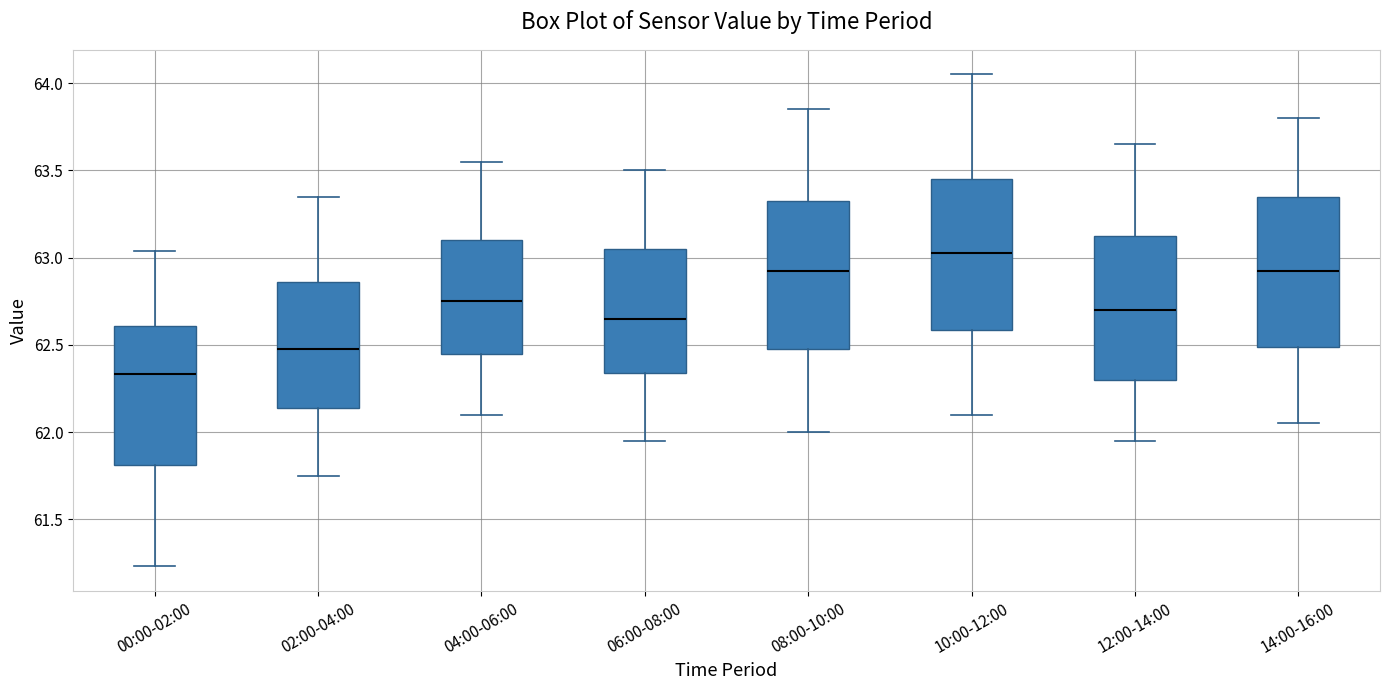

Which box's median line is the highest?

10:00-12:00